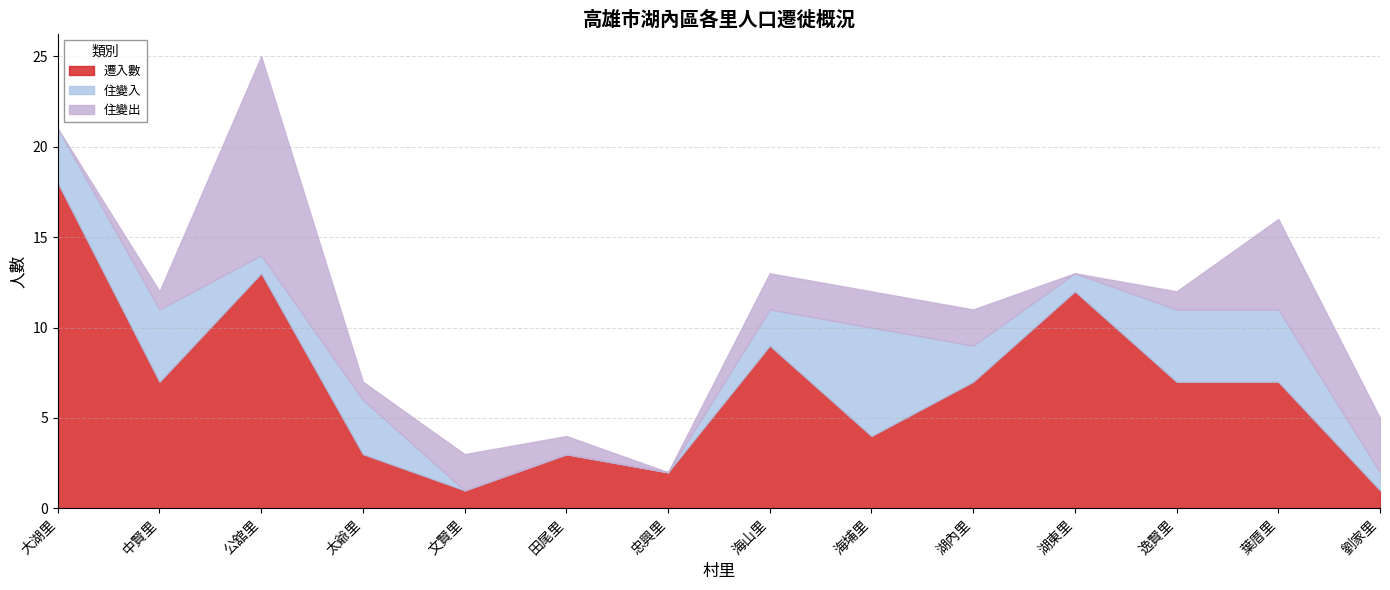

At which category does the chart reach its minimum across all series?

文賢里